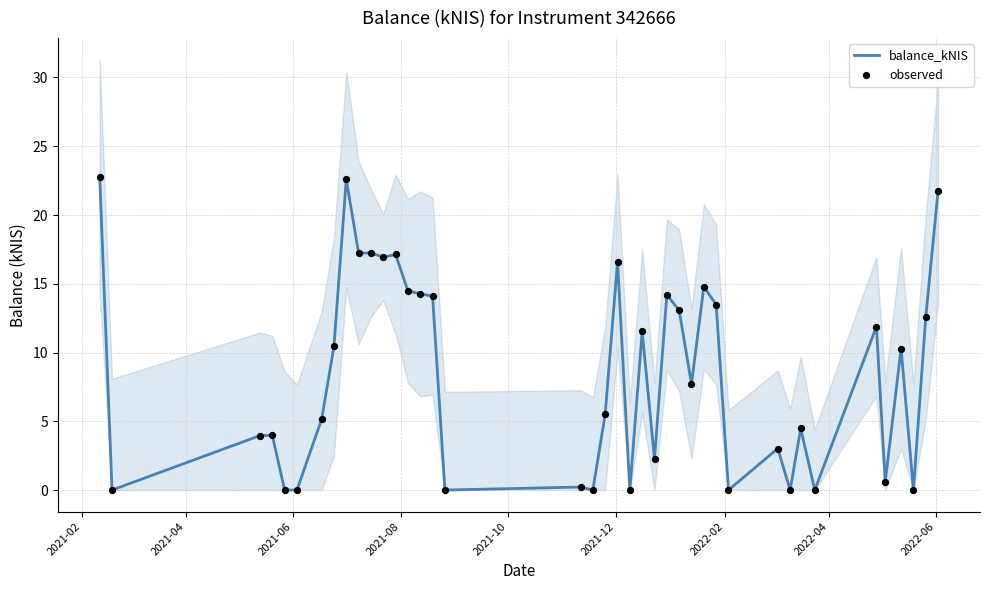

At which category is the sum across all series the highest?

2021-02